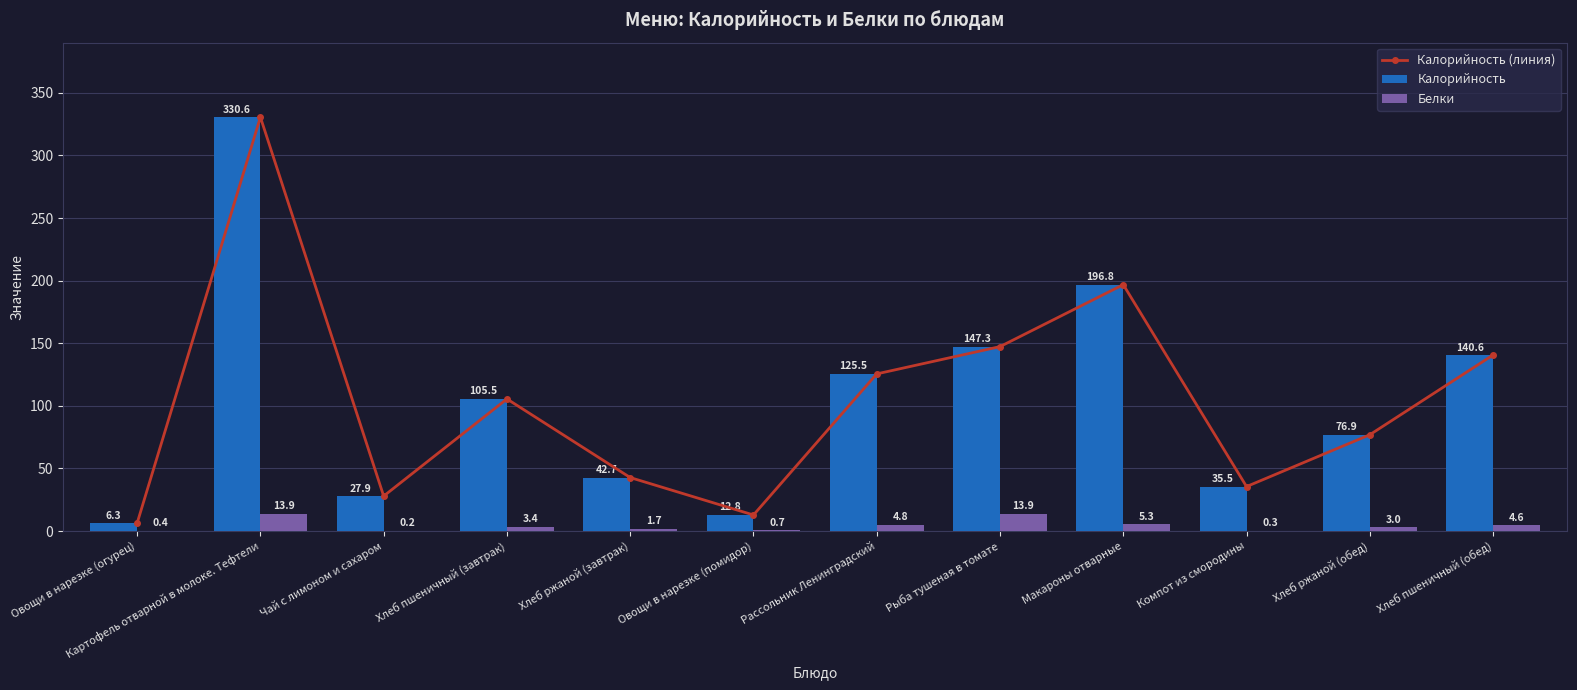

What is the difference between the highest and lowest values at Рыба тушеная в томате?

133.4